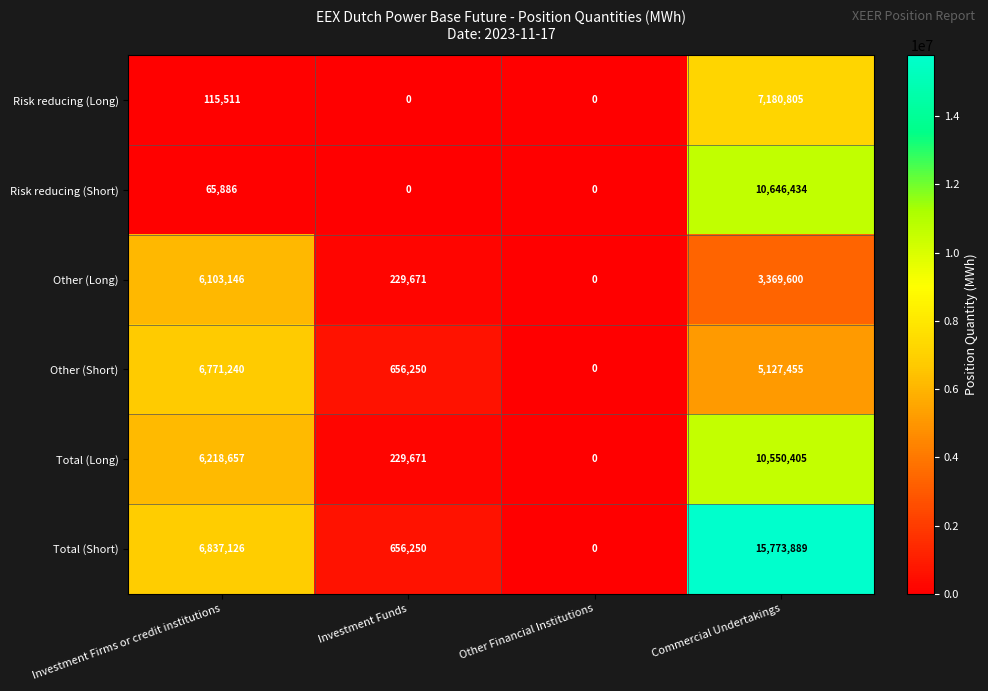

What is the greatest value displayed?

15773889